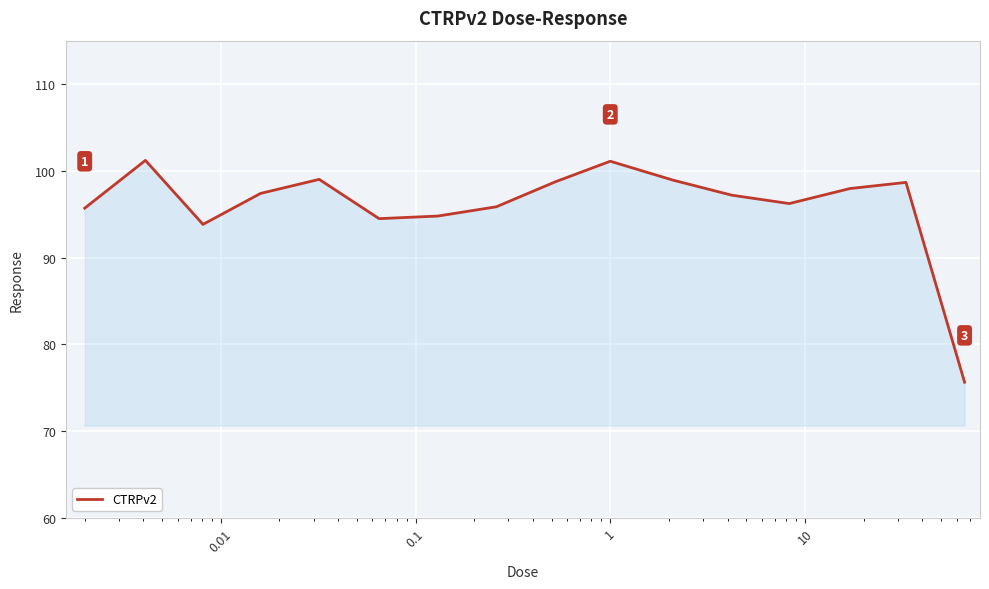

What is the maximum value shown in the chart?

101.2